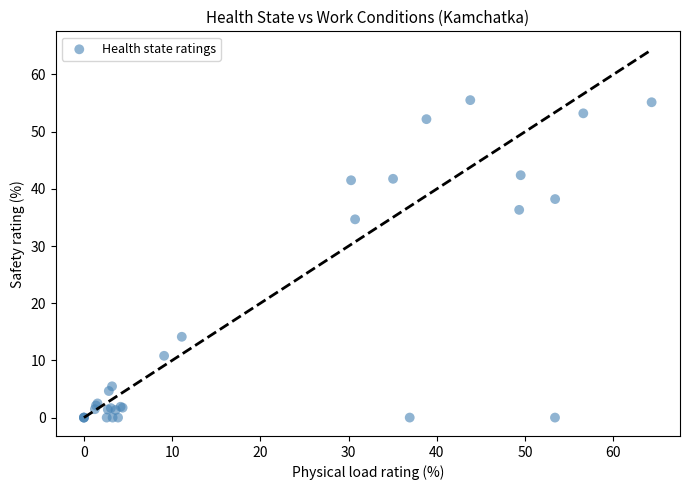

What Y value in the scatter plot is closest to 27?

34.7